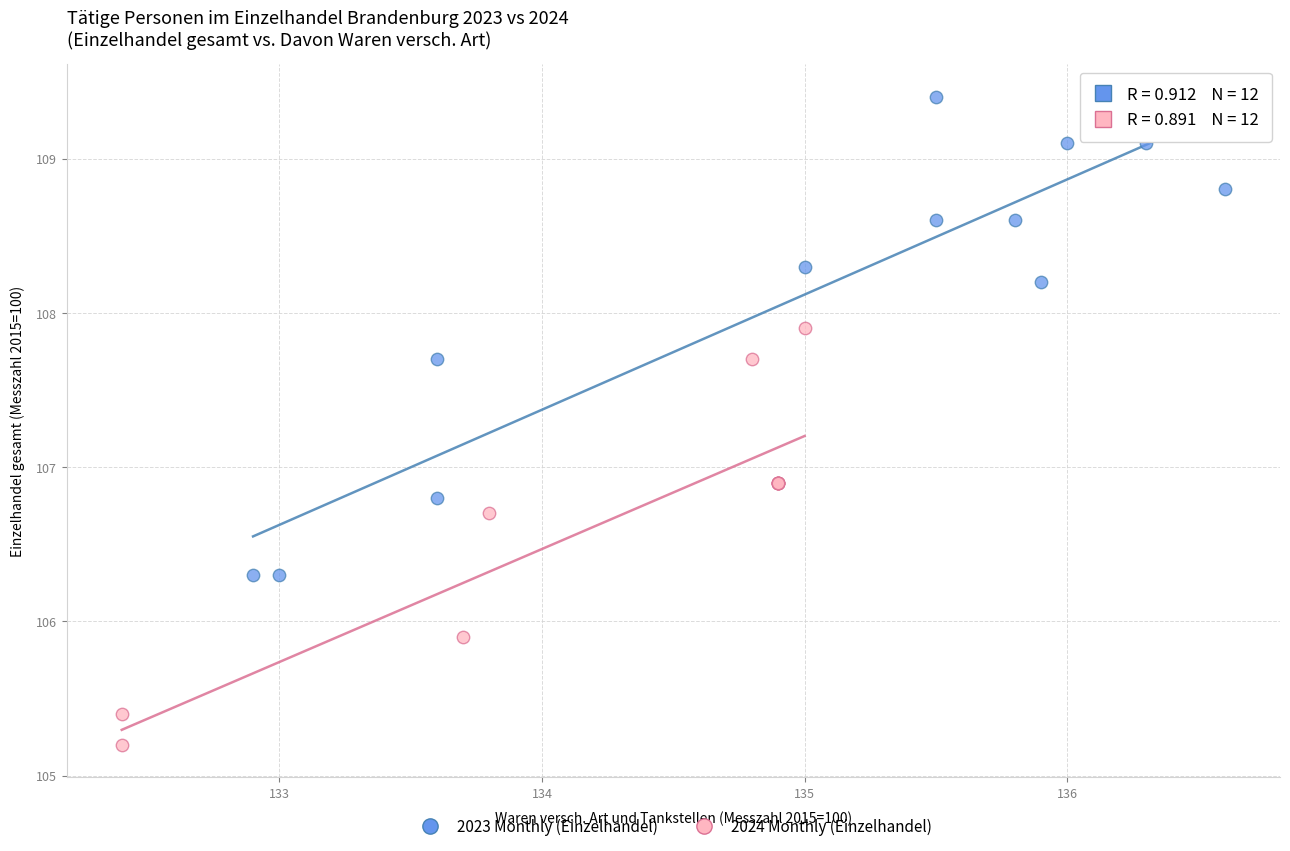

Which series reaches the maximum Y coordinate?

2023 Monthly (Einzelhandel)